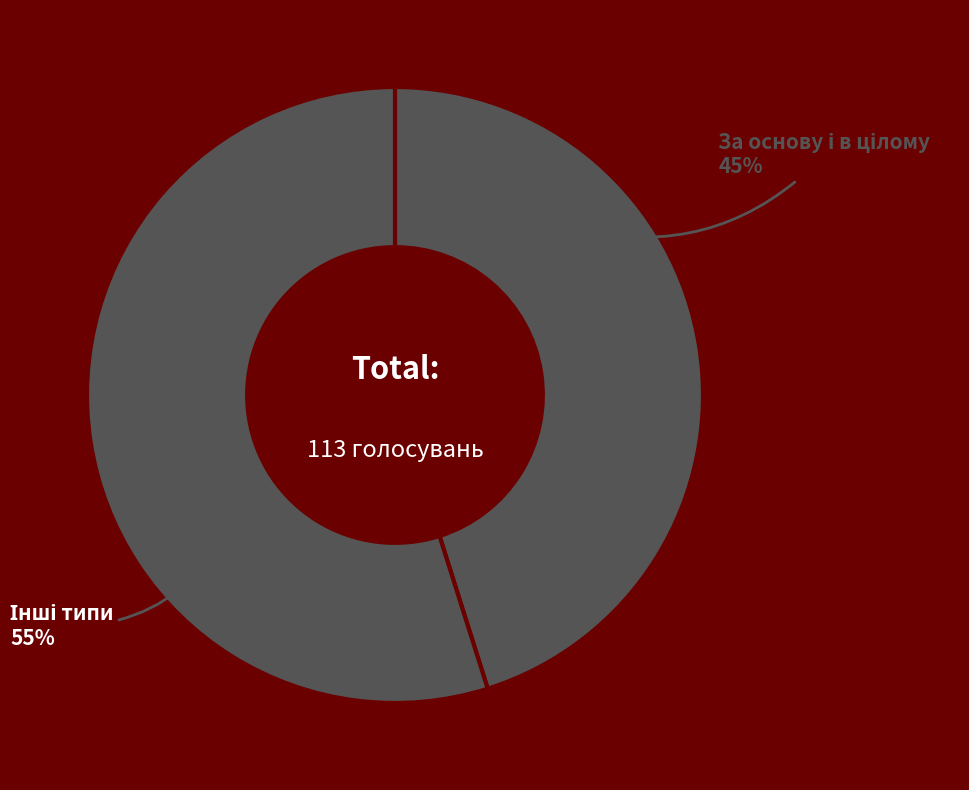

Is there any slice that represents more than half of the pie?

Yes